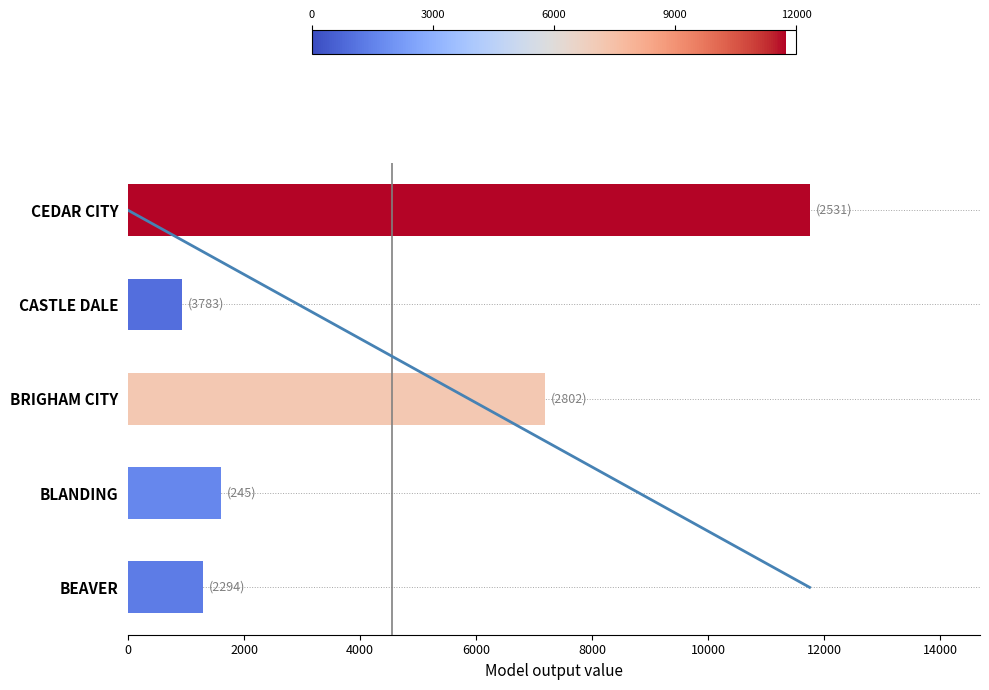

Reading left to right, extract all data points from this chart.

1300	1608	7195	937	11748